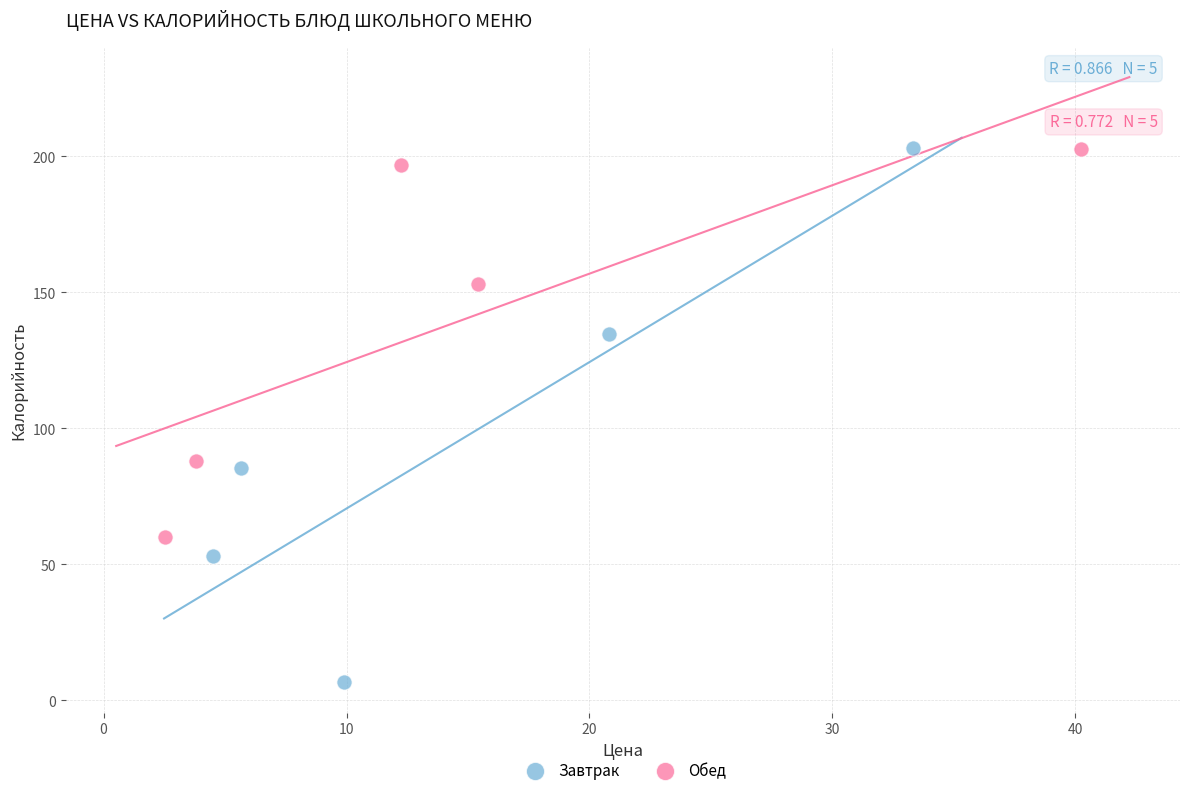

Which series has the widest spread of Y values?

Завтрак